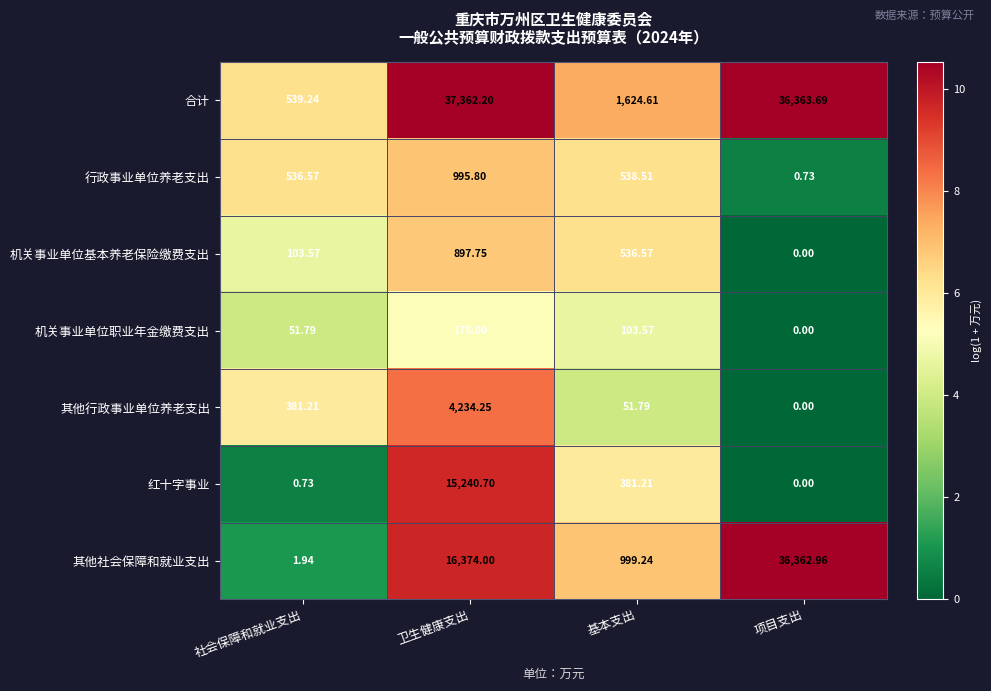

Where does the 机关事业单位职业年金缴费支出 series first go above 103?

卫生健康支出